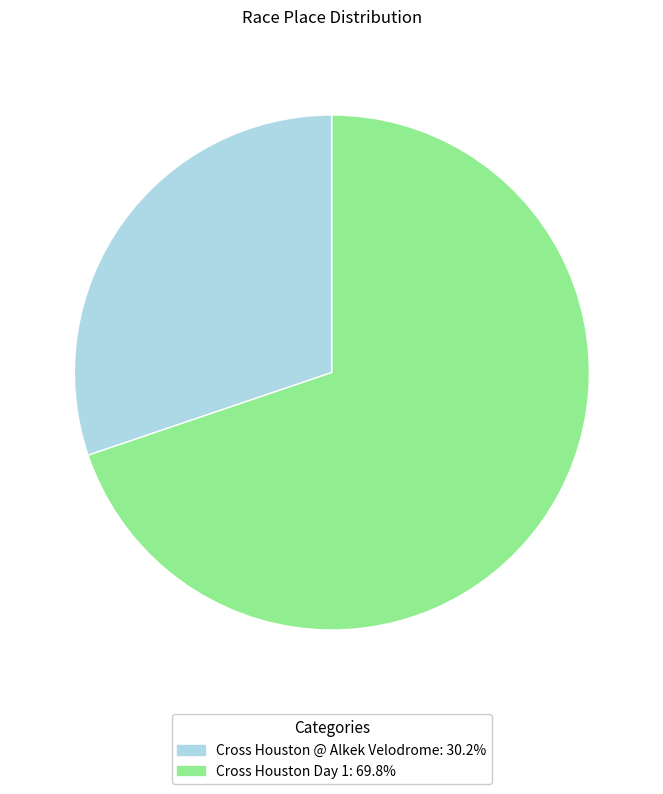

Which category has the biggest portion of the pie?

Cross Houston Day 1